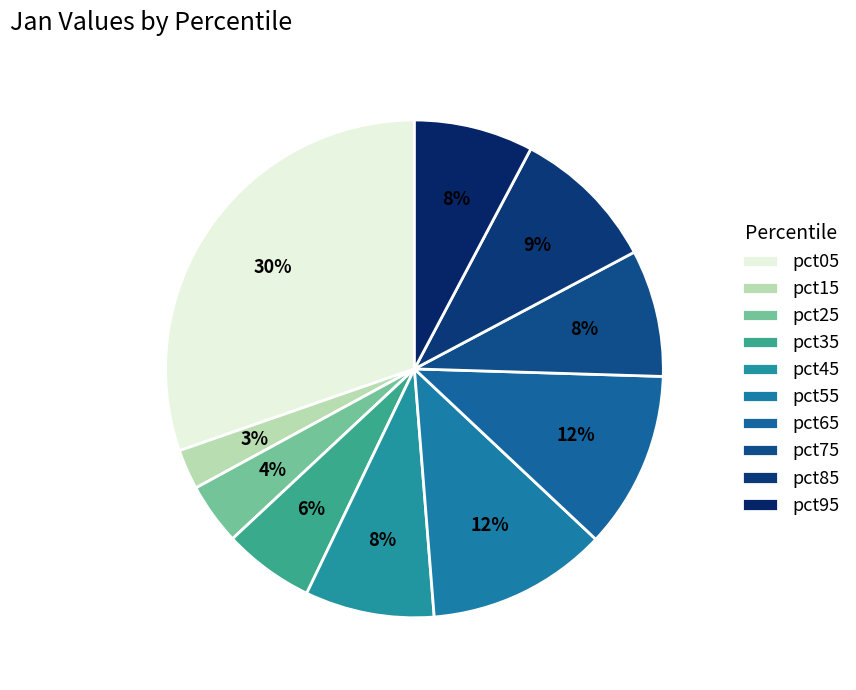

What is the smallest slice in the pie chart?

pct15